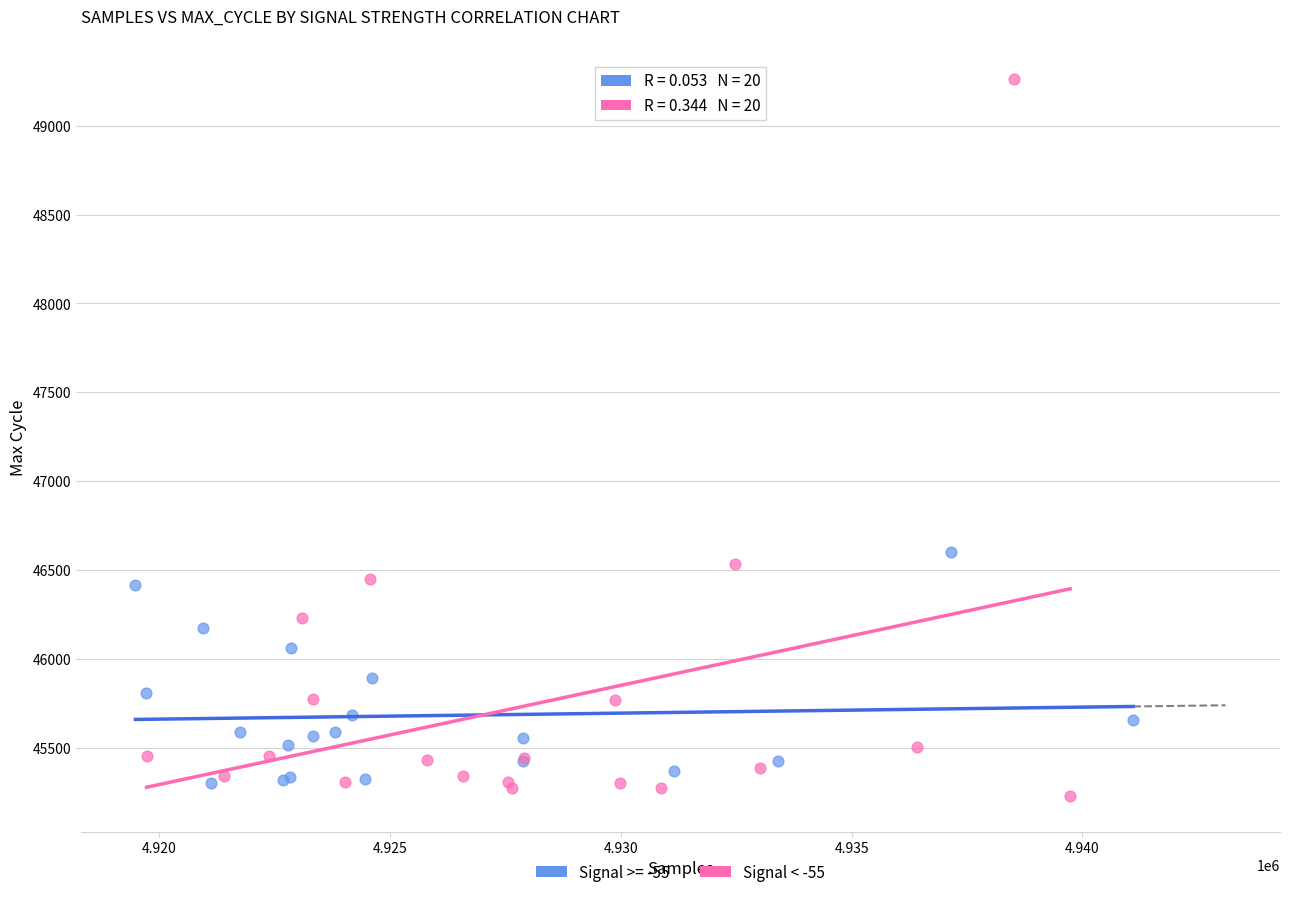

Which series has the largest Y range (max minus min)?

Signal < -55